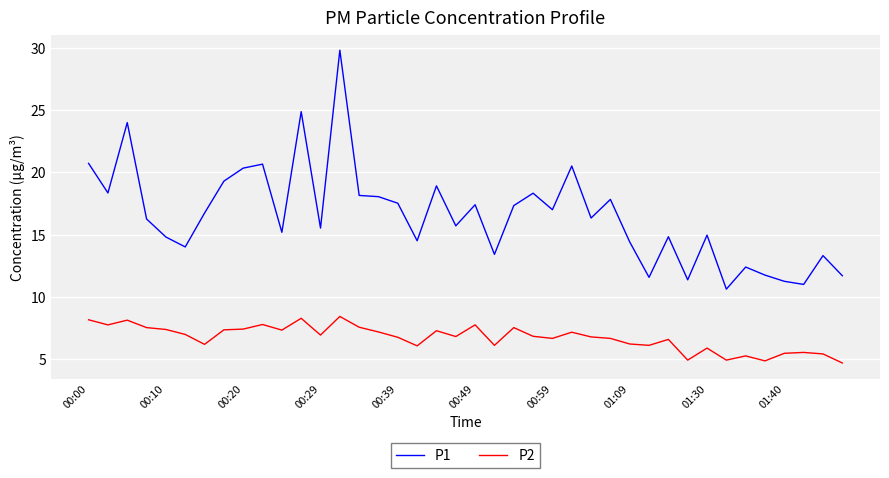

What is the average value of the P1 series?

16.5